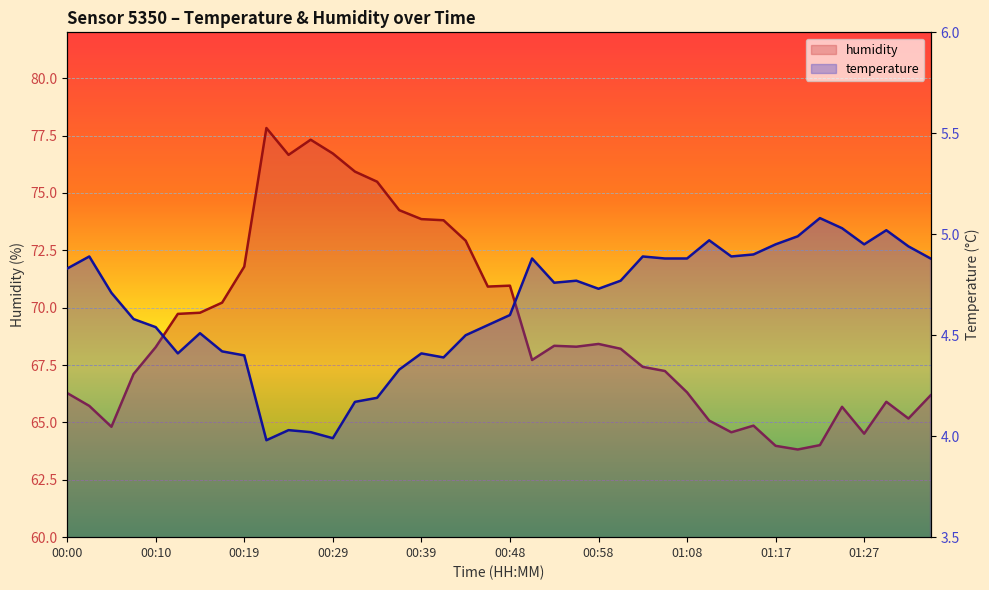

The humidity series shows 65.7 at 01:25. True or false?

True